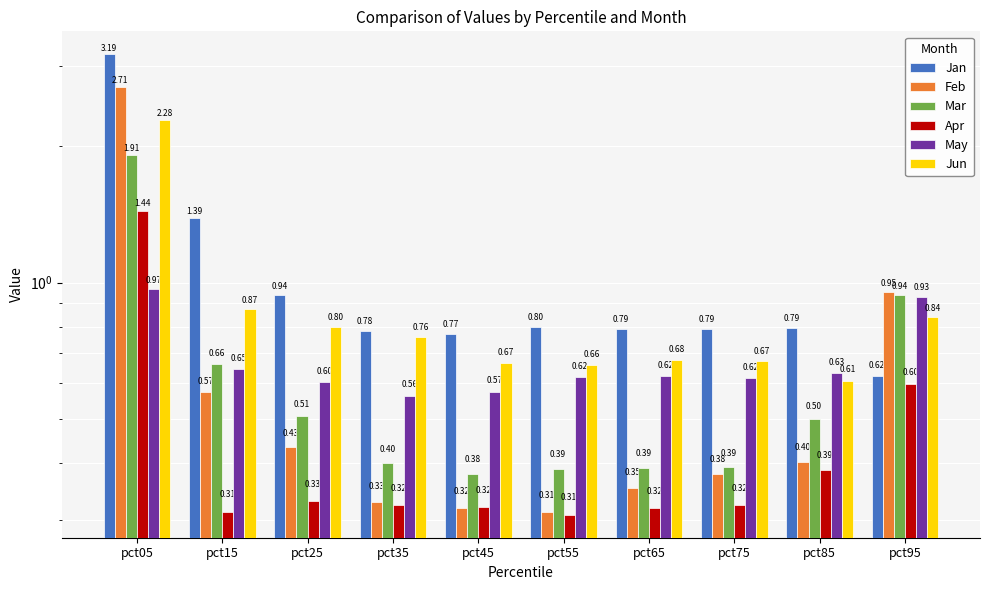

What is the average value of the Jan series?

1.1